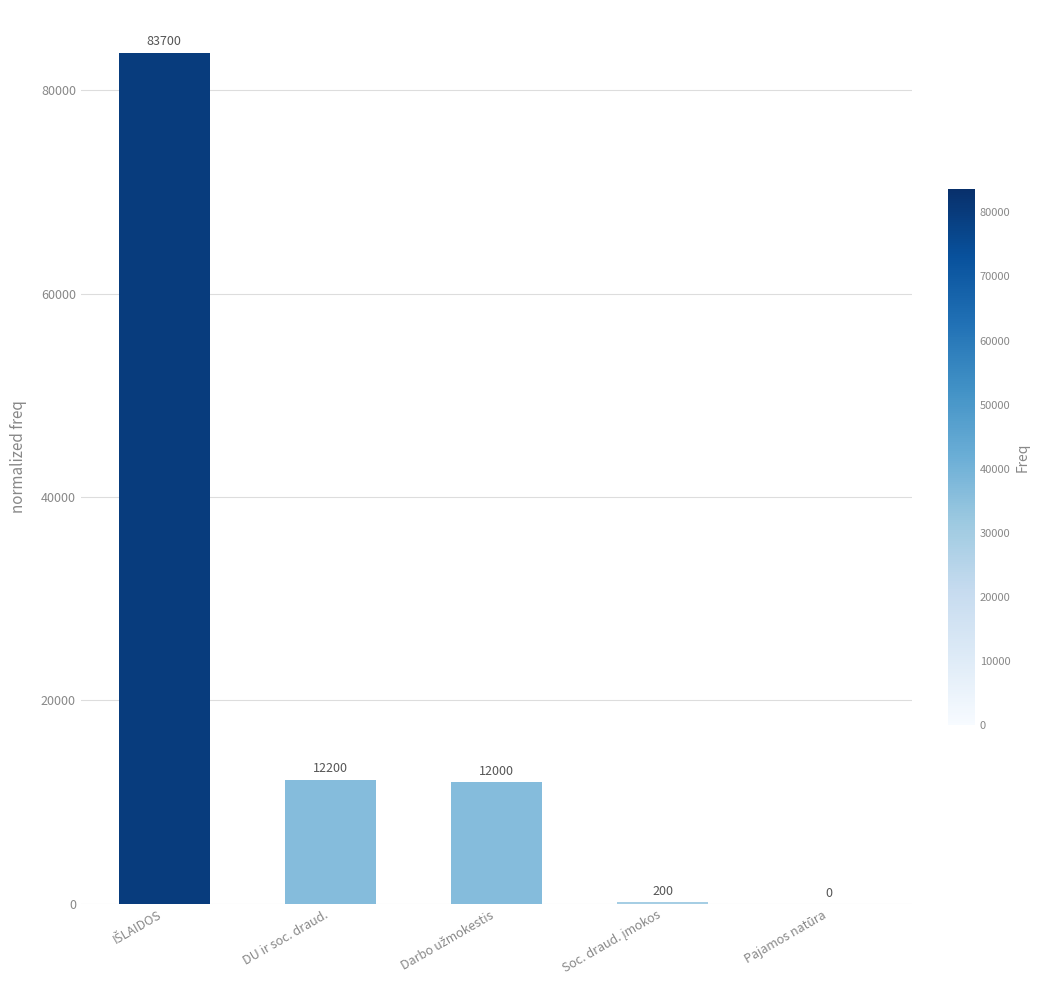

What is the sum of all values?

108100